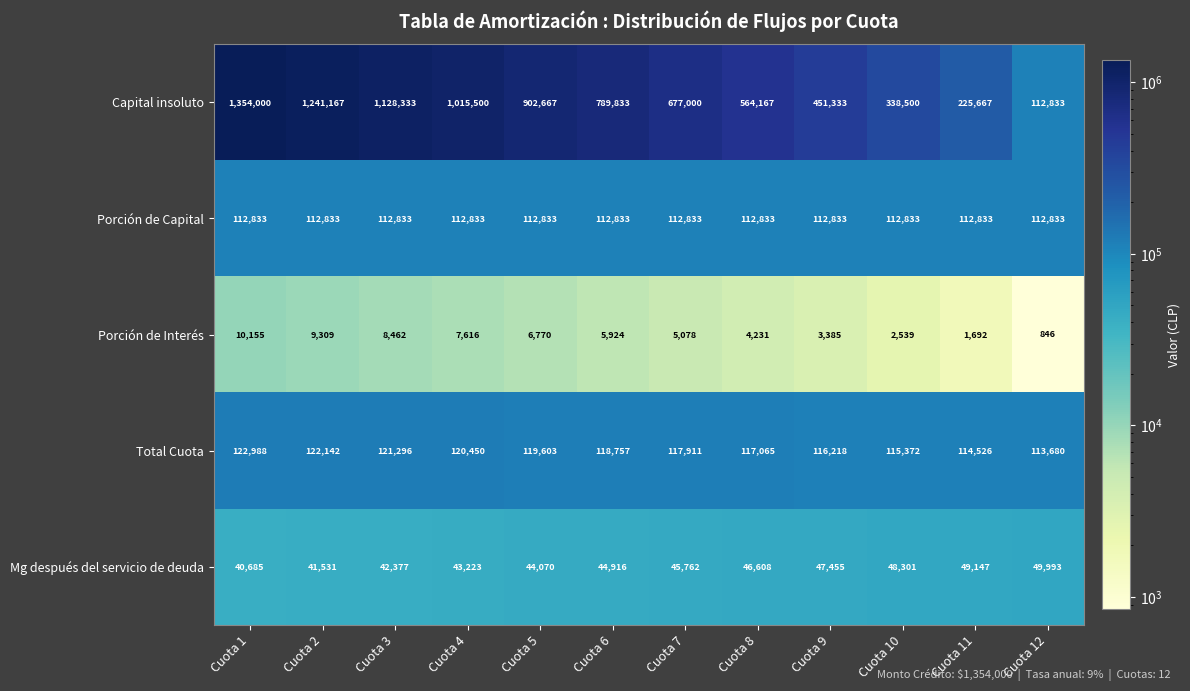

What is the difference between the second highest and second lowest values in the Mg después del servicio de deuda series?

7616